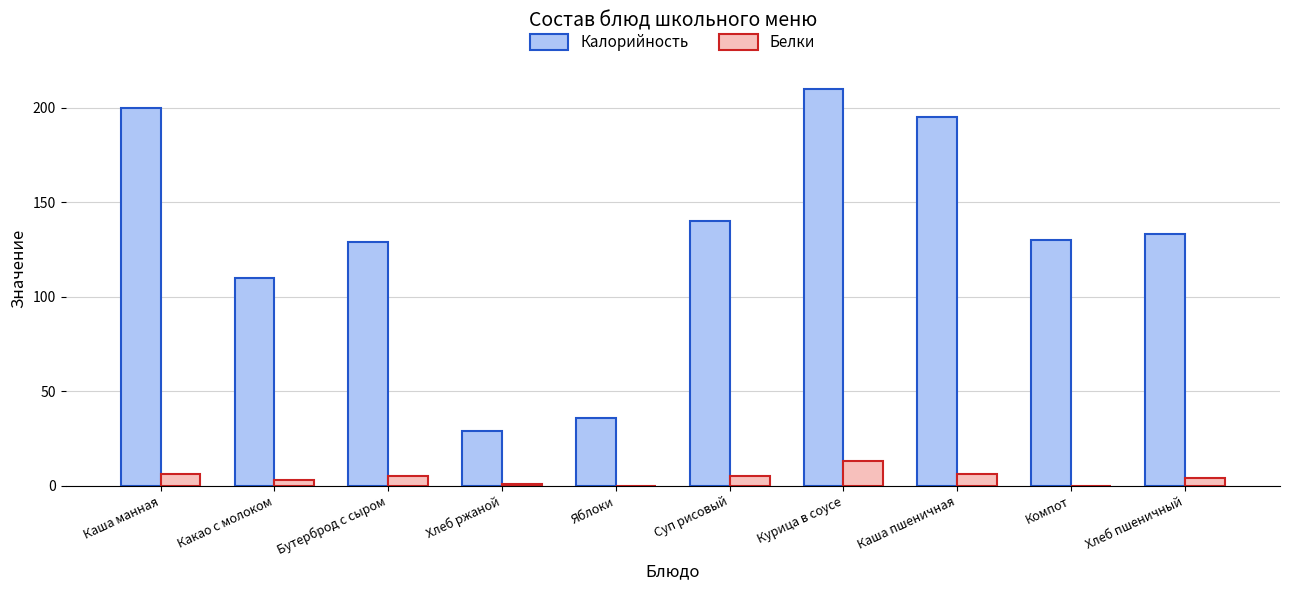

Count the number of data series in this chart.

2